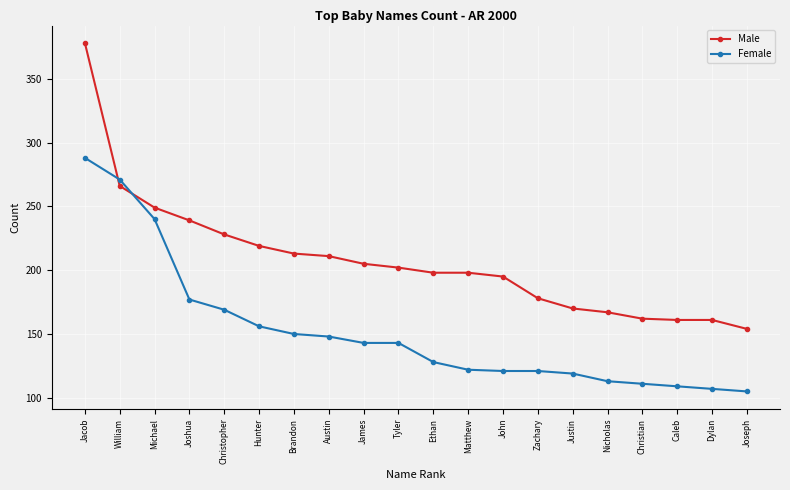

At how many categories does at least one series exceed 254?

2